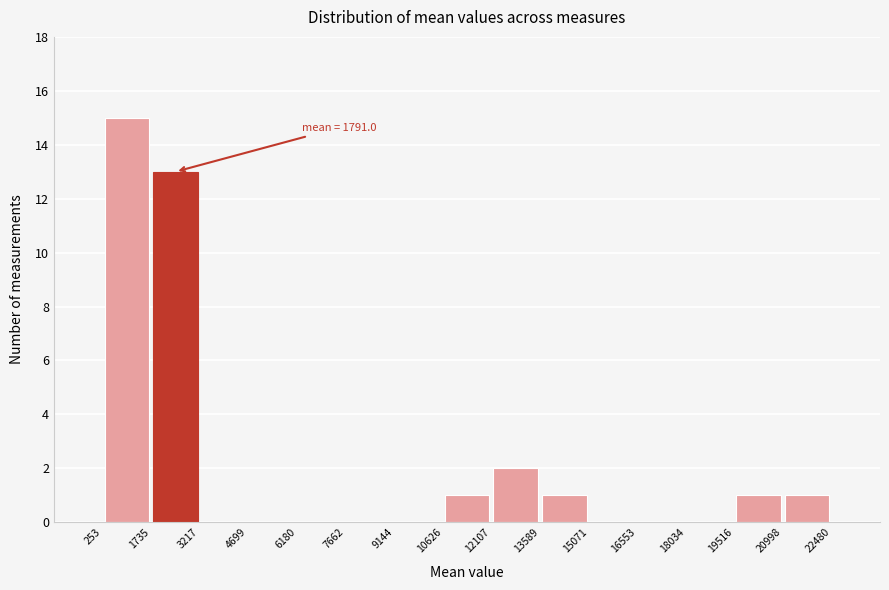

Which range on the x-axis has the tallest bar?

253 to 1735